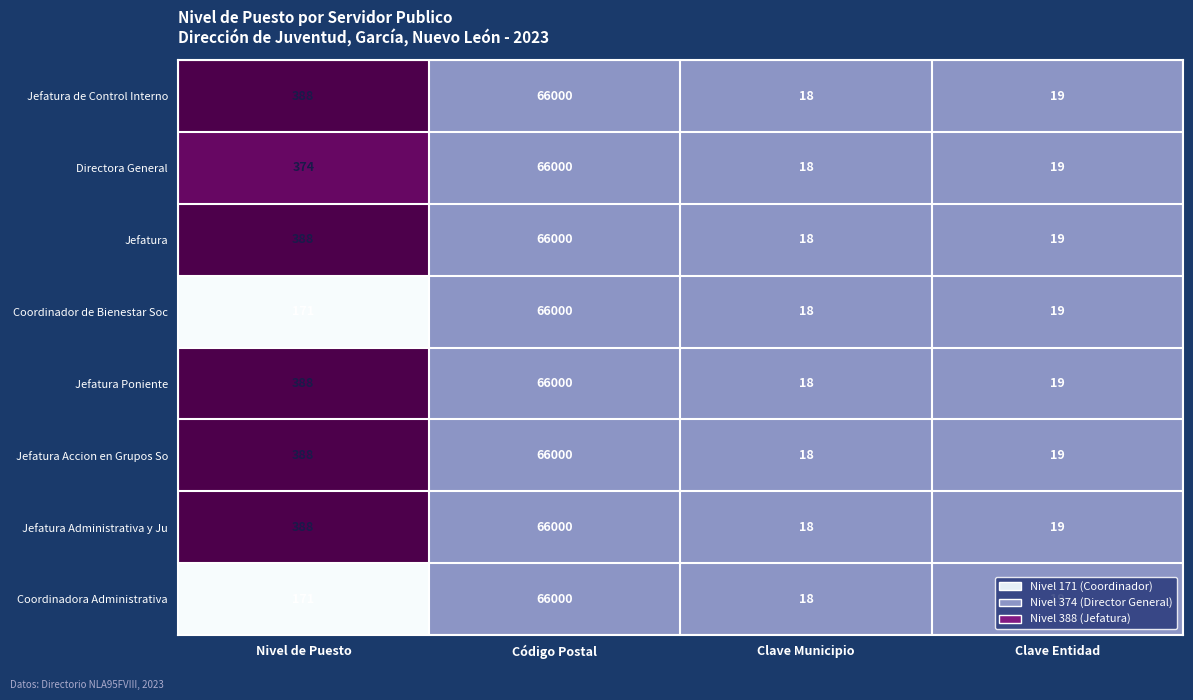

The value of Directora General at Código Postal is 106223. True or false?

False